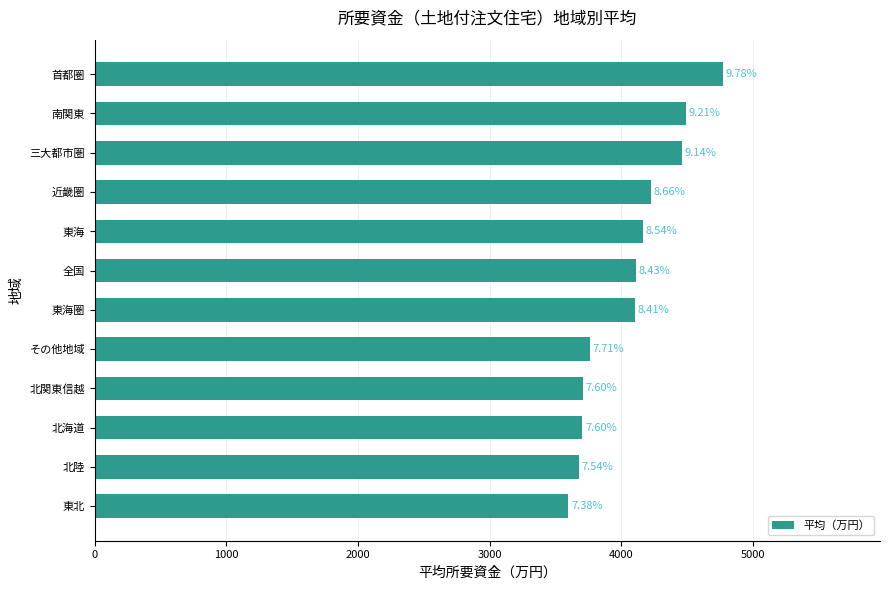

Are the bars horizontal?

Yes